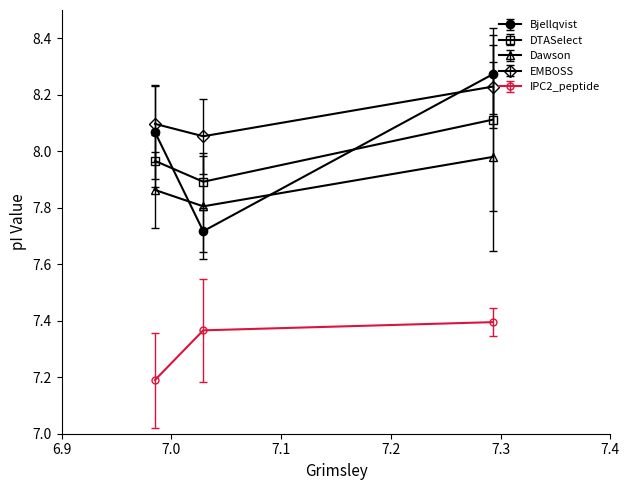

What is the value of the IPC2_peptide point at the 2nd from the left?

7.4